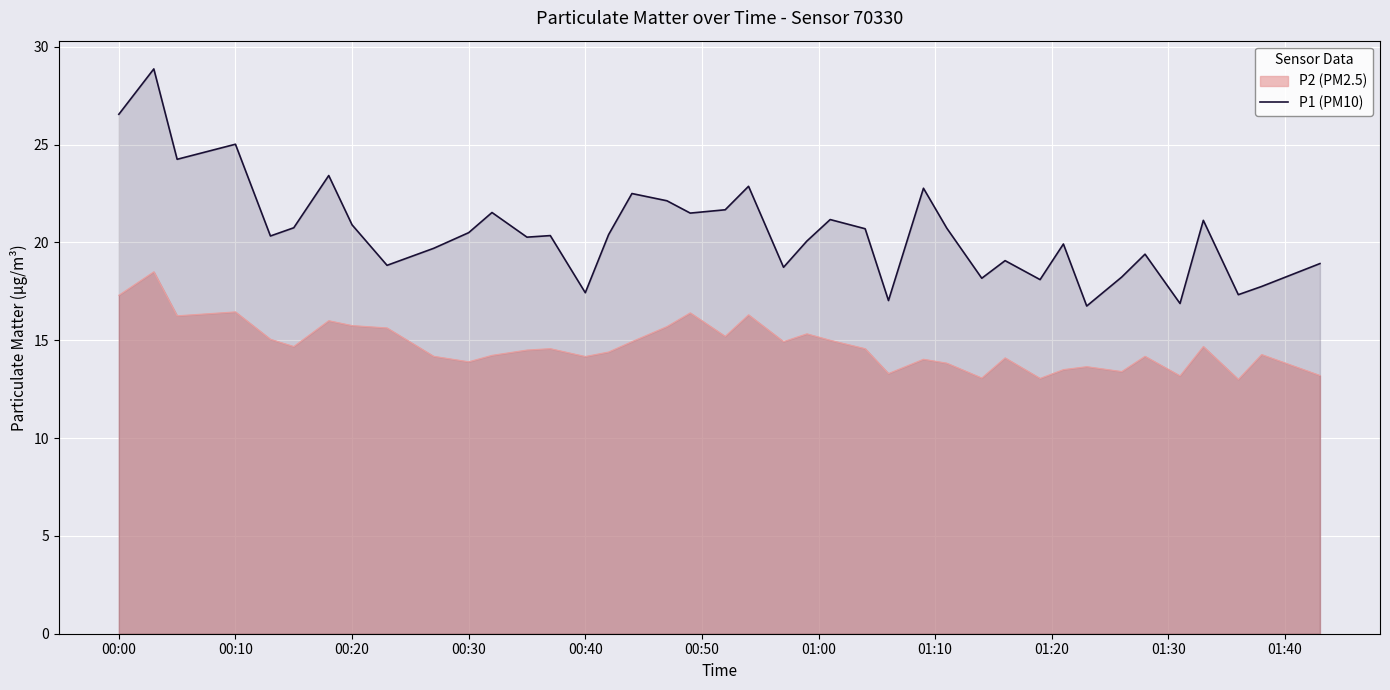

True or false: P2 (PM2.5) and P1 (PM10) cross at least once.

False